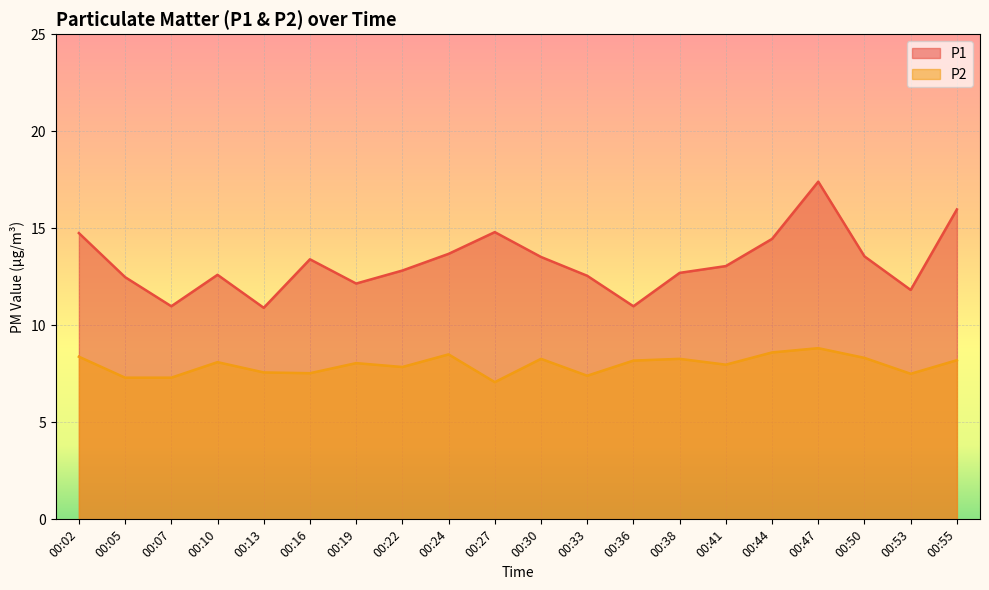

True or false: P2 and P1 intersect in this chart.

False